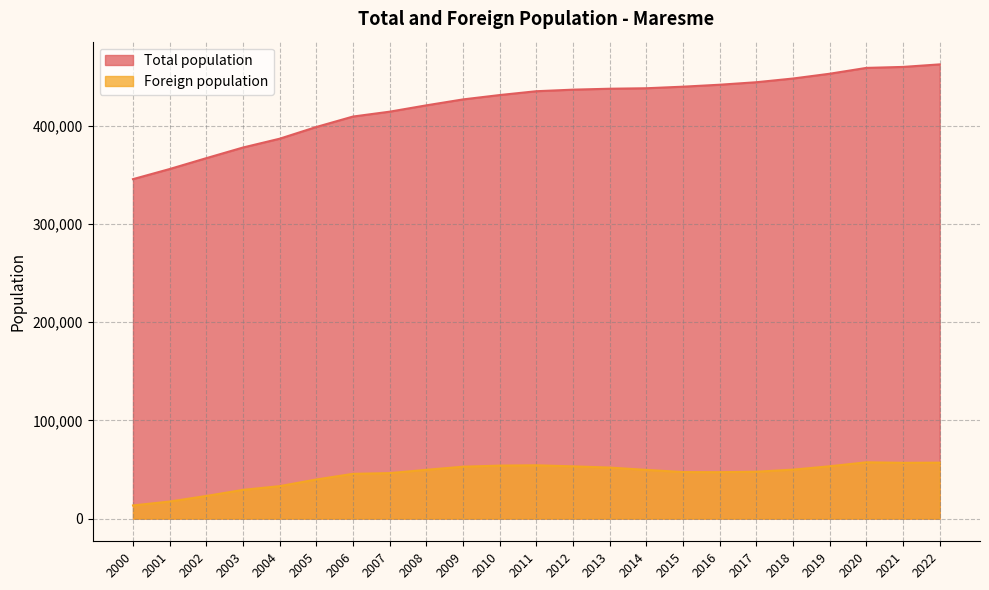

What is the sum of the Total population values at 2017 and 2016?

885551